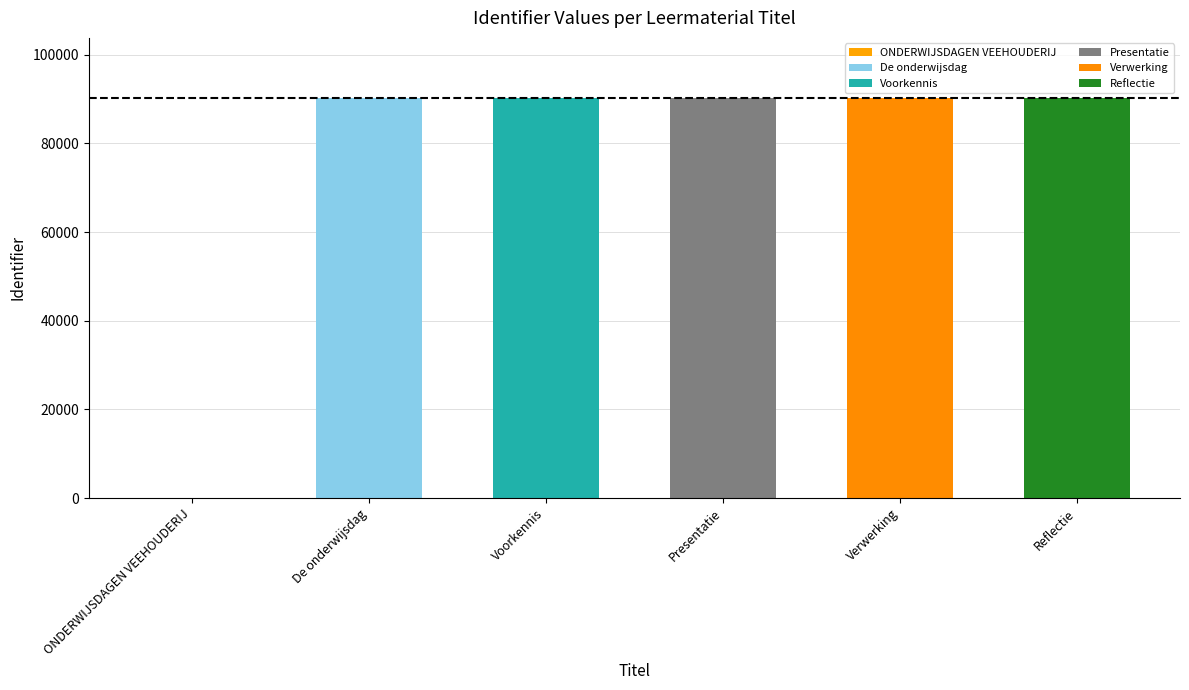

Reading left to right, list all the values displayed in this chart.

0	90259	90261	90263	90266	90268